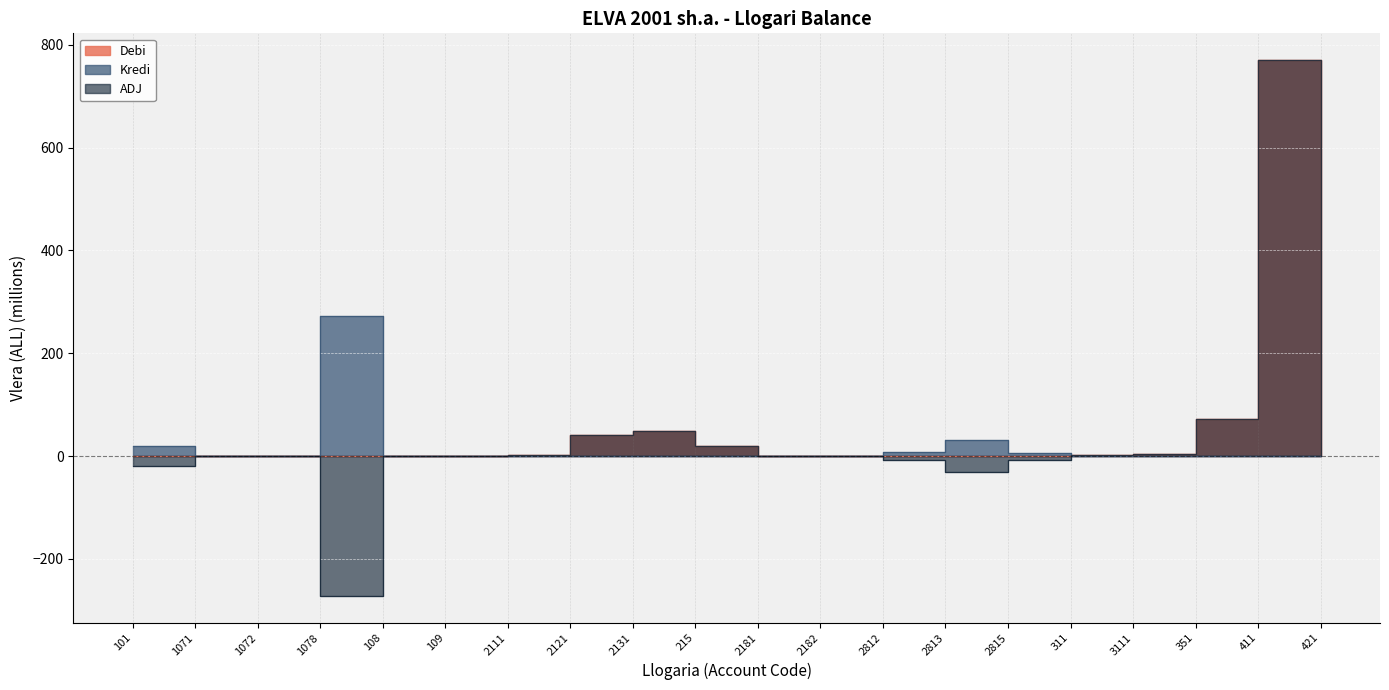

What is the average value of the Kredi series?

16.9